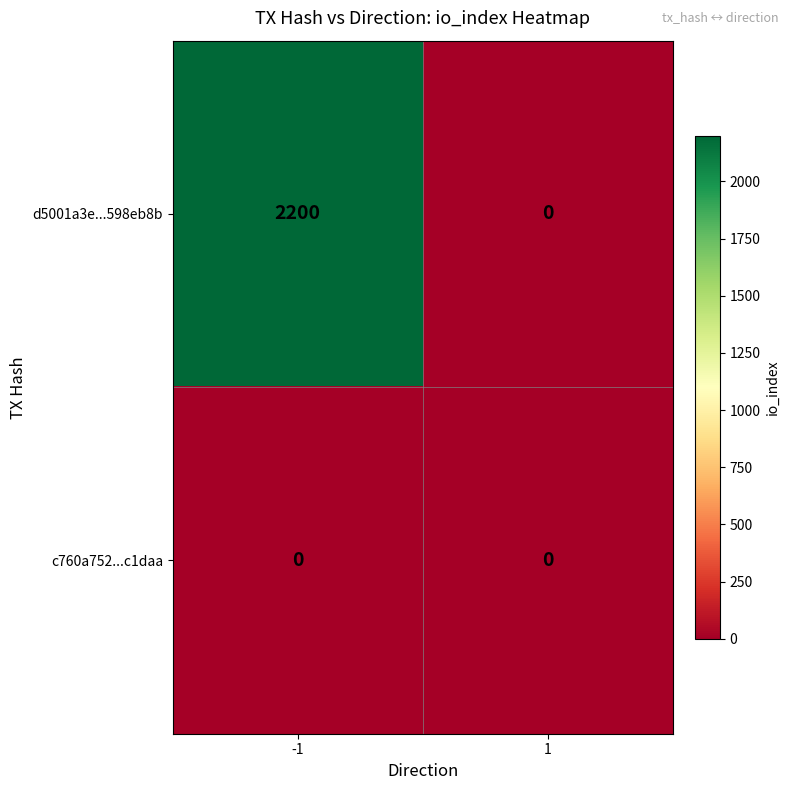

List the series in order of their peak value, lowest first.

c760a752...c1daa, d5001a3e...598eb8b